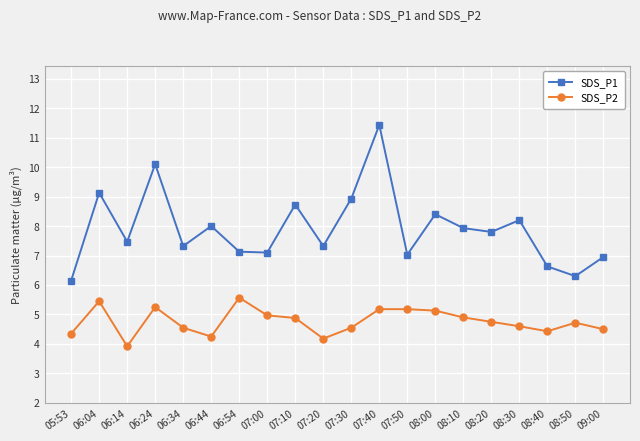

In SDS_P2, how many points are lower than both neighbors (excluding endpoints)?

4